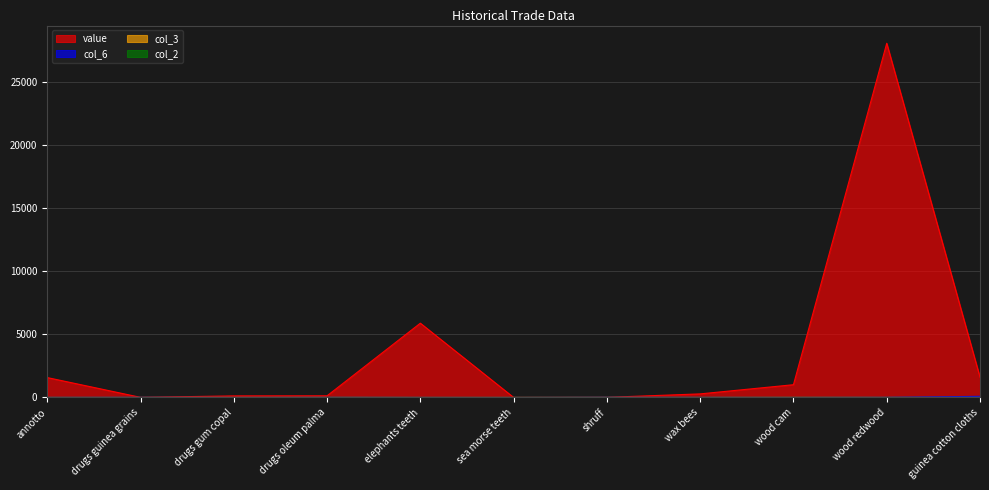

At which category does the chart reach its minimum across all series?

annotto